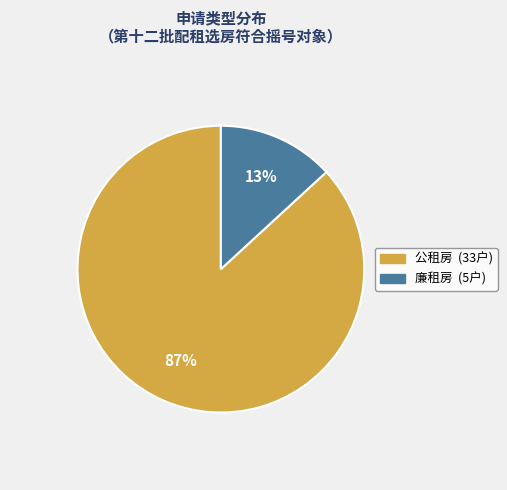

To the nearest percent, what percentage of the pie is 廉租房?

13%